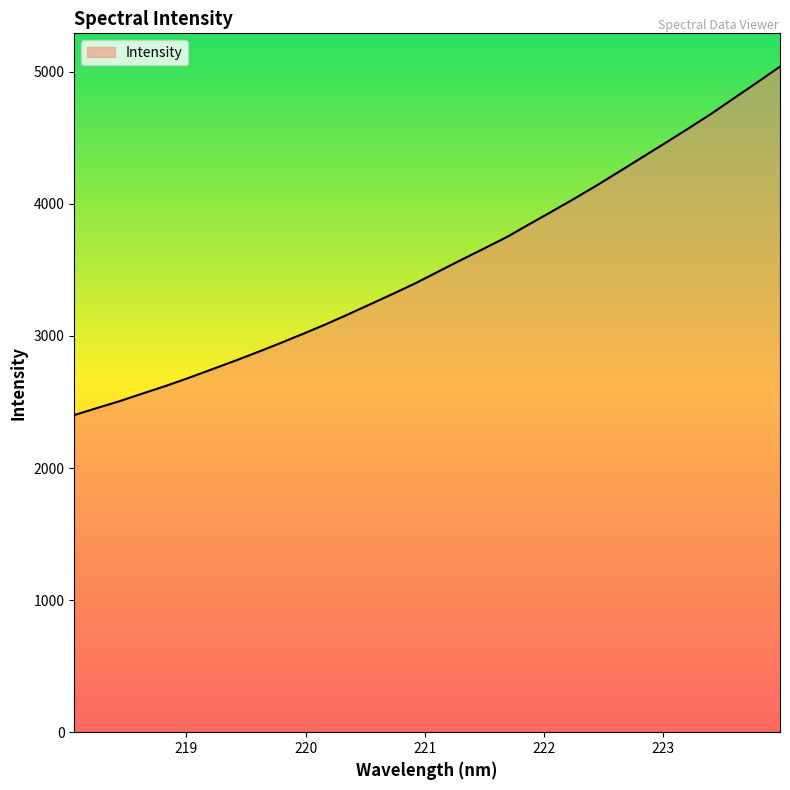

What is the difference between the maximum and minimum values?

2638.0